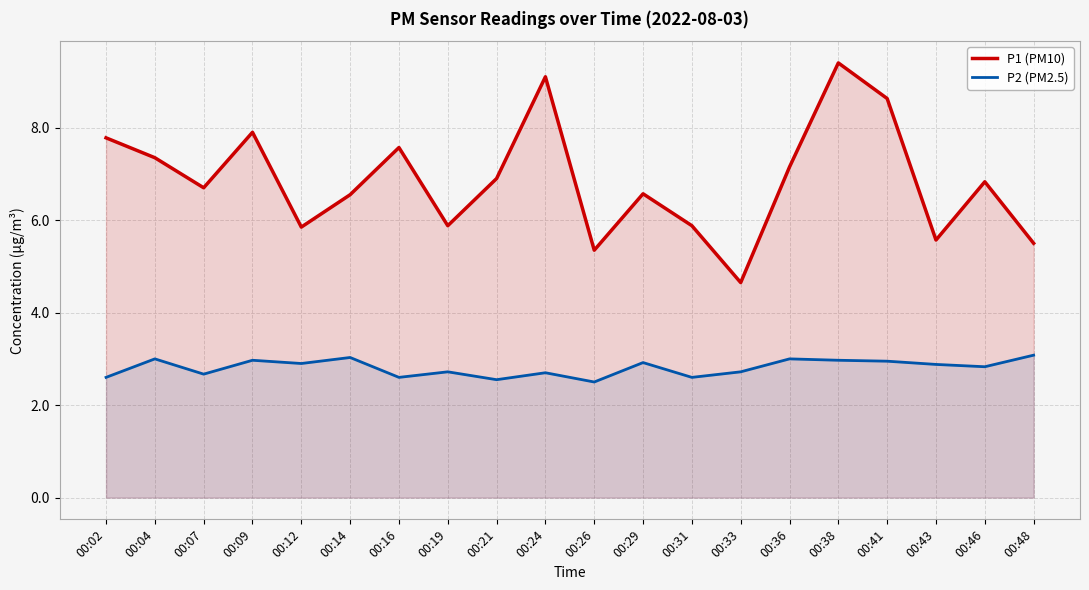

True or false: P2 (PM2.5) and P1 (PM10) intersect in this chart.

False